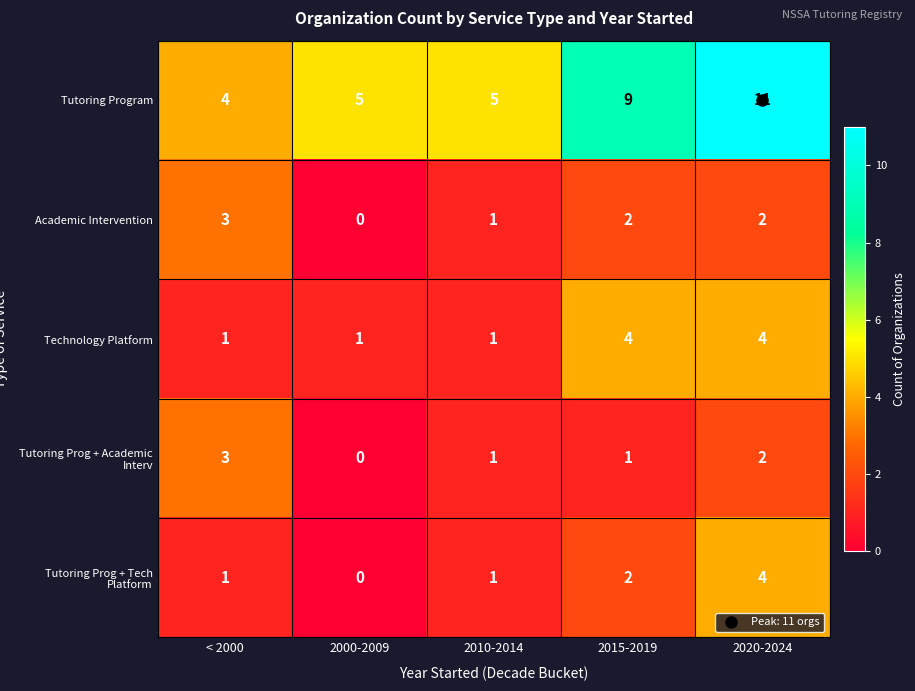

What is the difference between the highest and lowest values at 2010-2014?

4